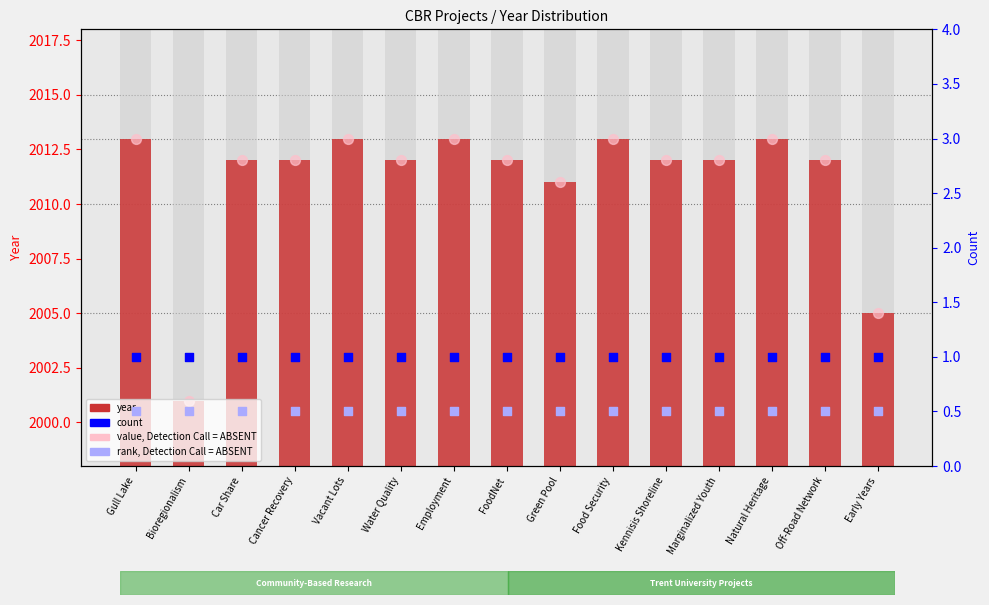

Which series reaches the maximum Y coordinate?

year value